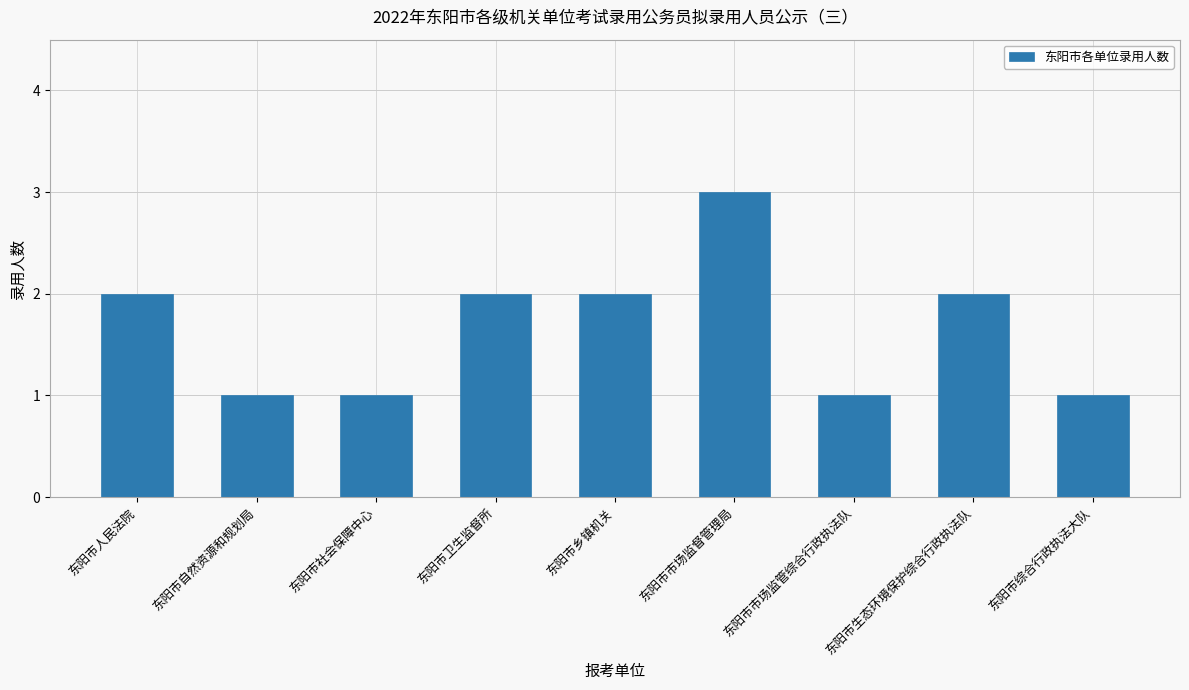

Reading left to right, transcribe all the data shown in this chart.

东阳市人民法院=2	东阳市自然资源和规划局=1	东阳市社会保障中心=1	东阳市卫生监督所=2	东阳市乡镇机关=2	东阳市市场监督管理局=3	东阳市市场监管综合行政执法队=1	东阳市生态环境保护综合行政执法队=2	东阳市综合行政执法大队=1